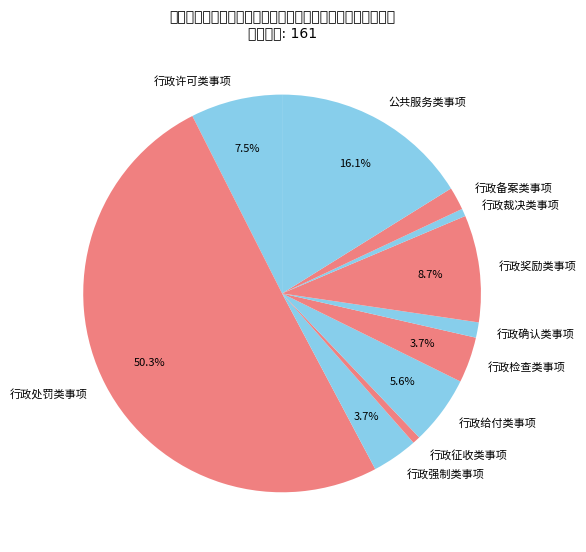

To the nearest percent, what is the difference between the 行政许可类事项 and 行政给付类事项 slice percentages?

2%